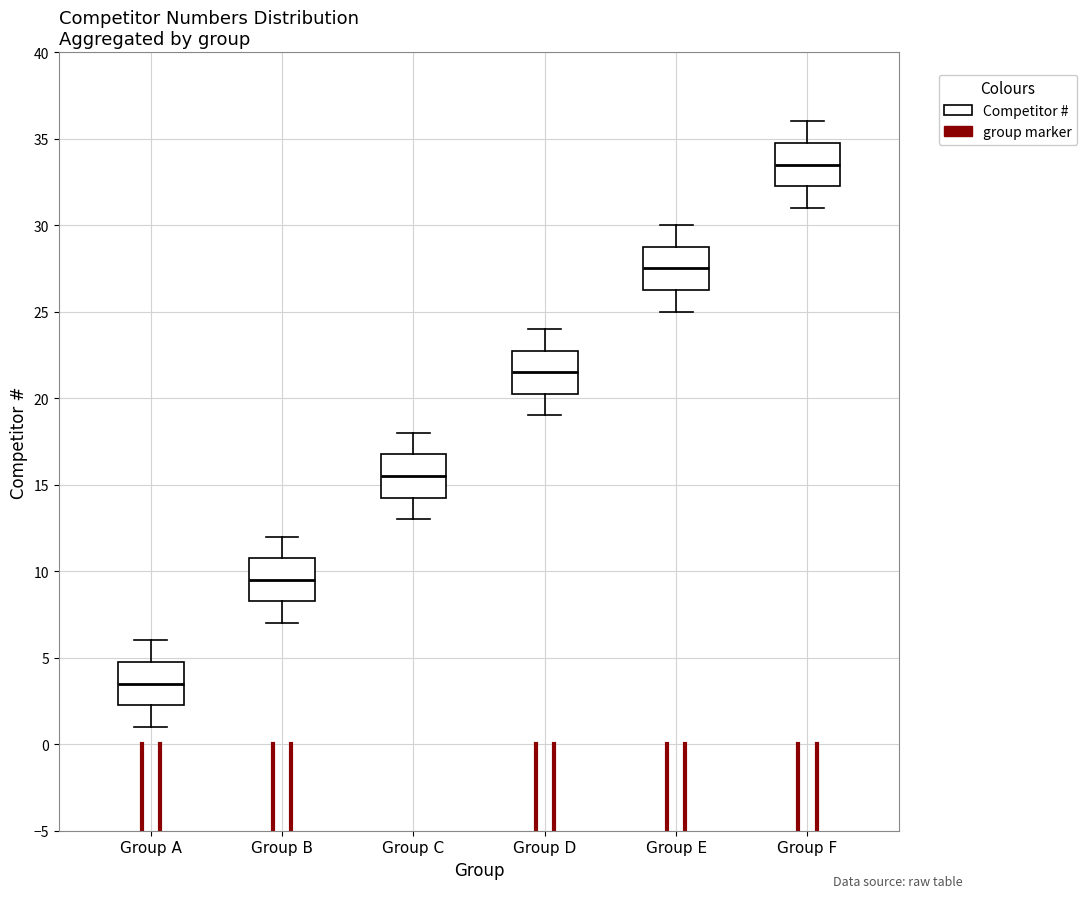

Reading left to right, read every box against the y-axis: the position of its median line, the range the box covers, and the ends of its whiskers. The values are not printed on the chart, so give them approximately, as read against the axis.

Group A: median 3.5, box 2.5 to 5.0, whiskers 1.0 to 6.0
Group B: median 9.5, box 8.5 to 11.0, whiskers 7.0 to 12.0
Group C: median 15.5, box 14.5 to 17.0, whiskers 13.0 to 18.0
Group D: median 21.5, box 20.5 to 23.0, whiskers 19.0 to 24.0
Group E: median 27.5, box 26.5 to 29.0, whiskers 25.0 to 30.0
Group F: median 33.5, box 32.5 to 35.0, whiskers 31.0 to 36.0